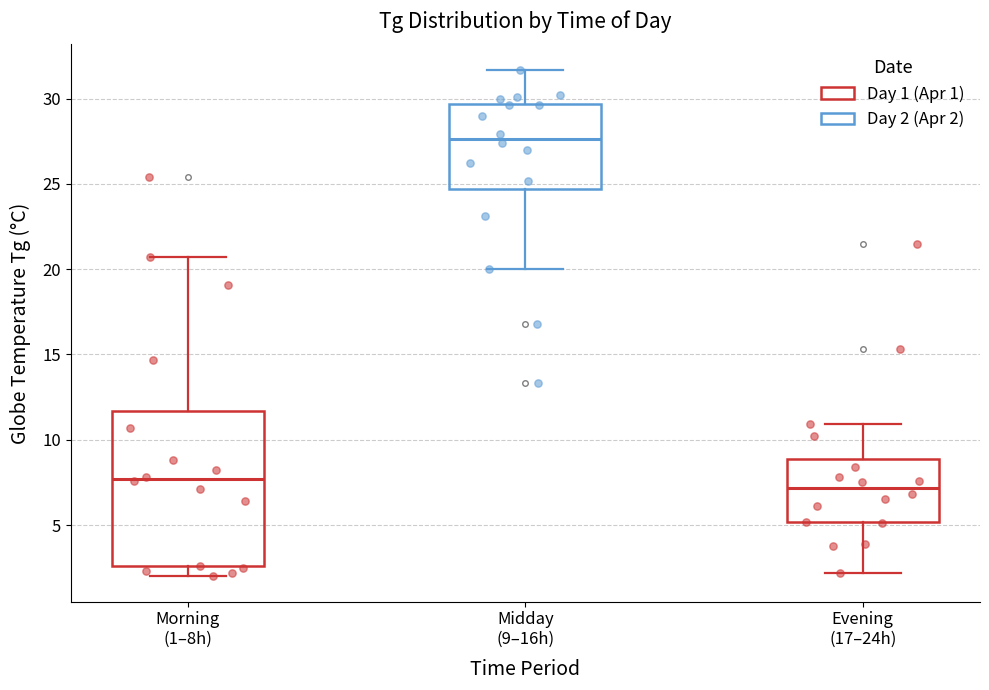

Reading left to right, read every box against the y-axis: the position of its median line, the range the box covers, and the ends of its whiskers. The values are not printed on the chart, so give them approximately, as read against the axis.

Morning (1–8h): median 7.5, box 2.5 to 11.5, whiskers 2.0 to 20.5
Midday (9–16h): median 27.5, box 24.5 to 29.5, whiskers 20.0 to 31.5
Evening (17–24h): median 7.0, box 5.0 to 9.0, whiskers 2.0 to 11.0